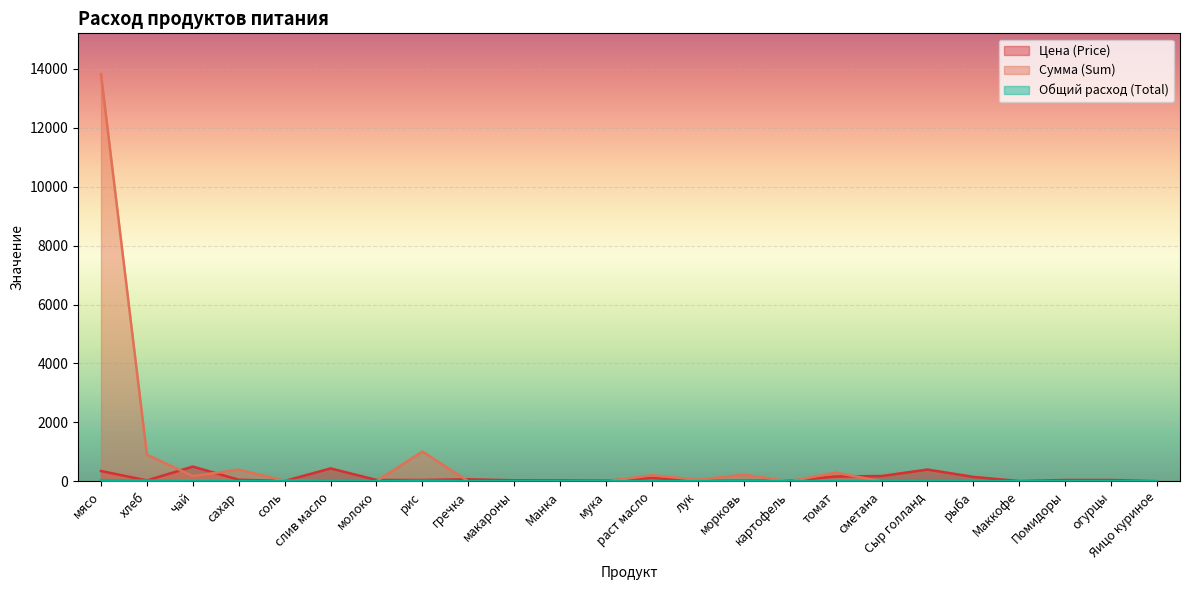

What is the value of the Сумма (Sum) point at the 14th from the left?

53.9